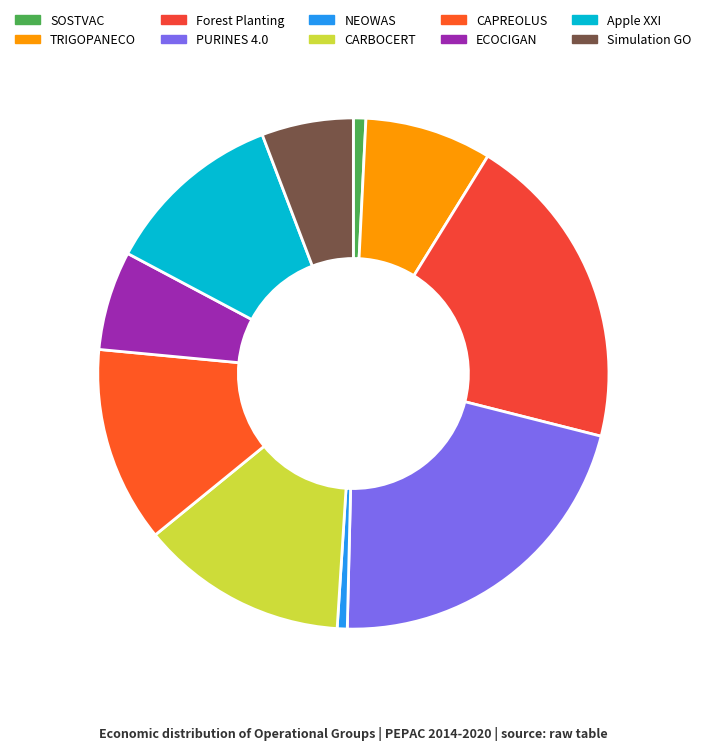

How many slices are in this pie chart?

10